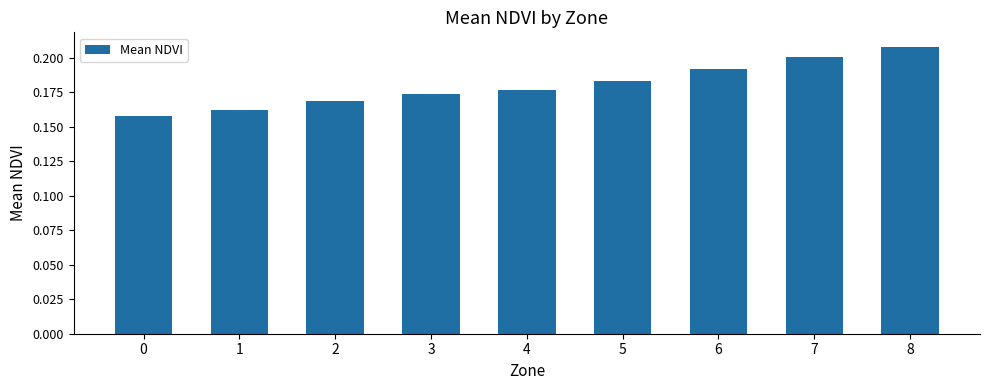

List the labels in order of value, largest first.

8, 7, 6, 5, 4, 3, 2, 1, 0